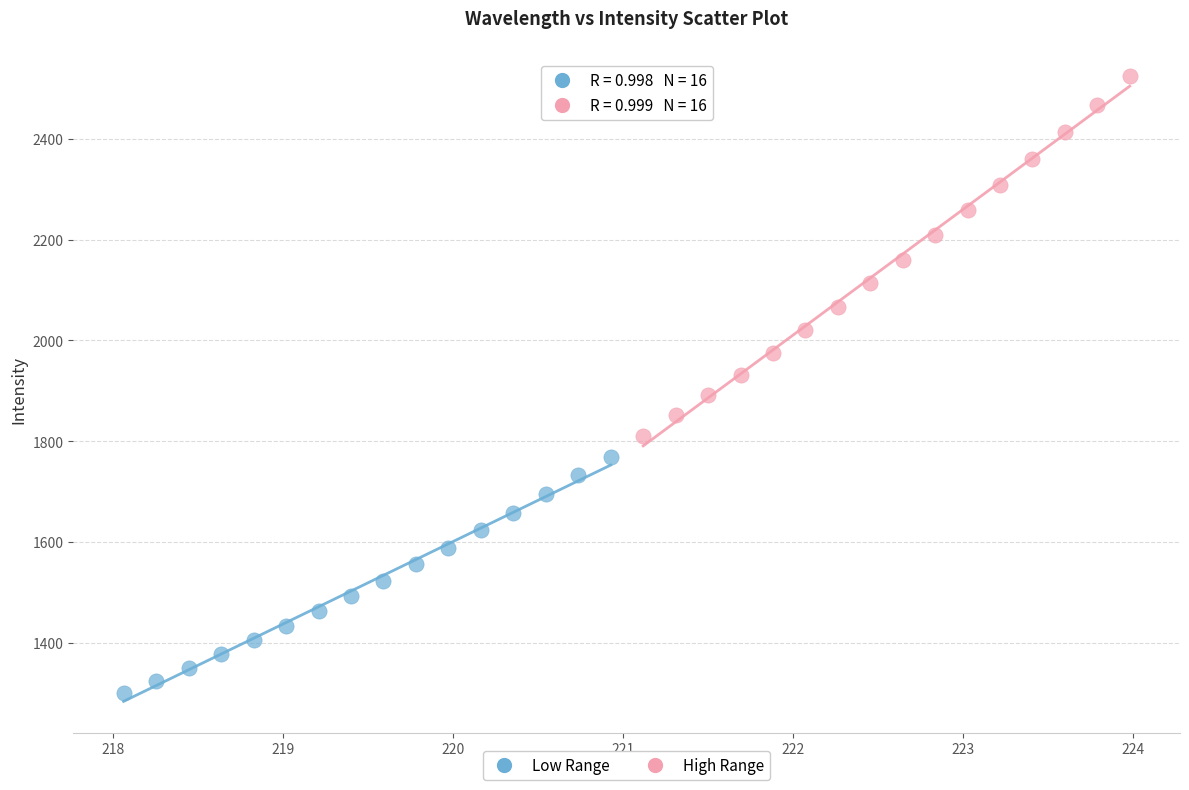

Which series has the widest spread of Y values?

High Range